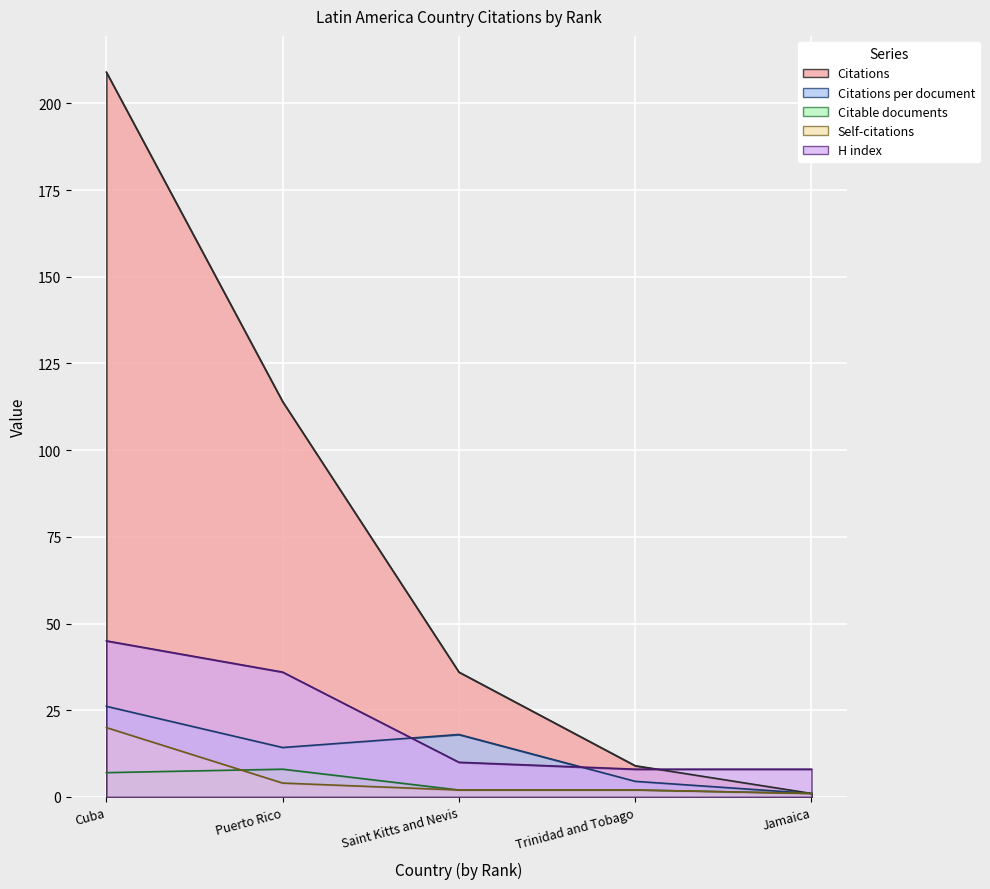

Which category has the lowest value in the Citations per document series?

Jamaica